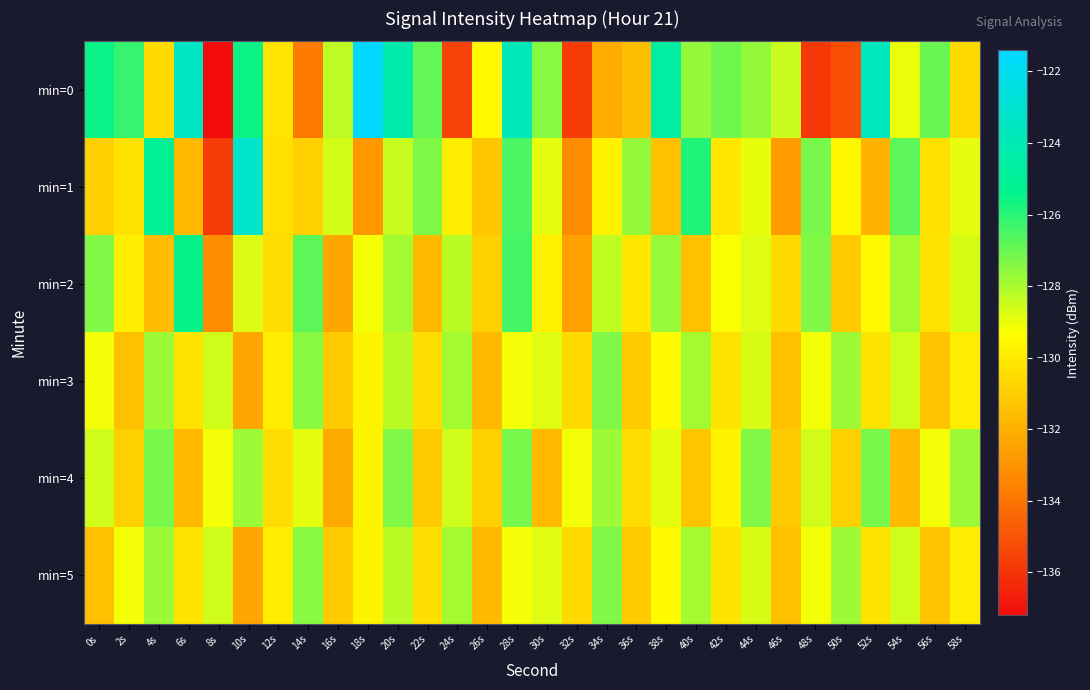

At which category is the sum across all series the highest?

28s